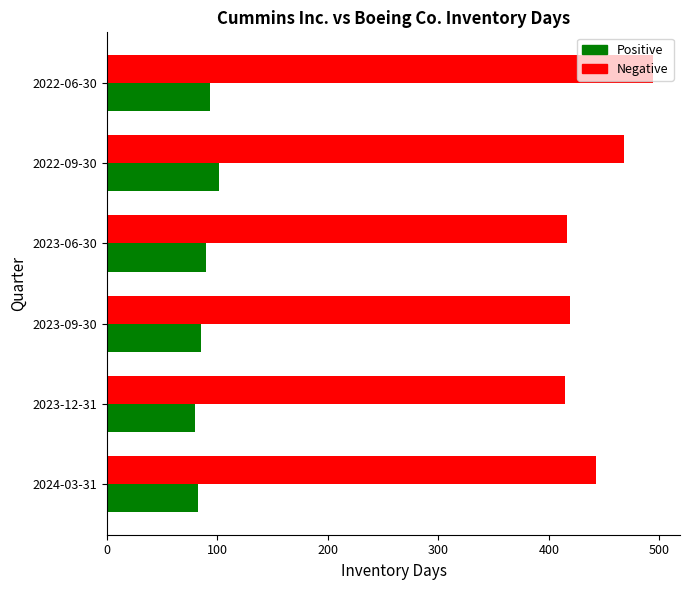

Is it true that Positive equals 80 at 2023-12-31?

True